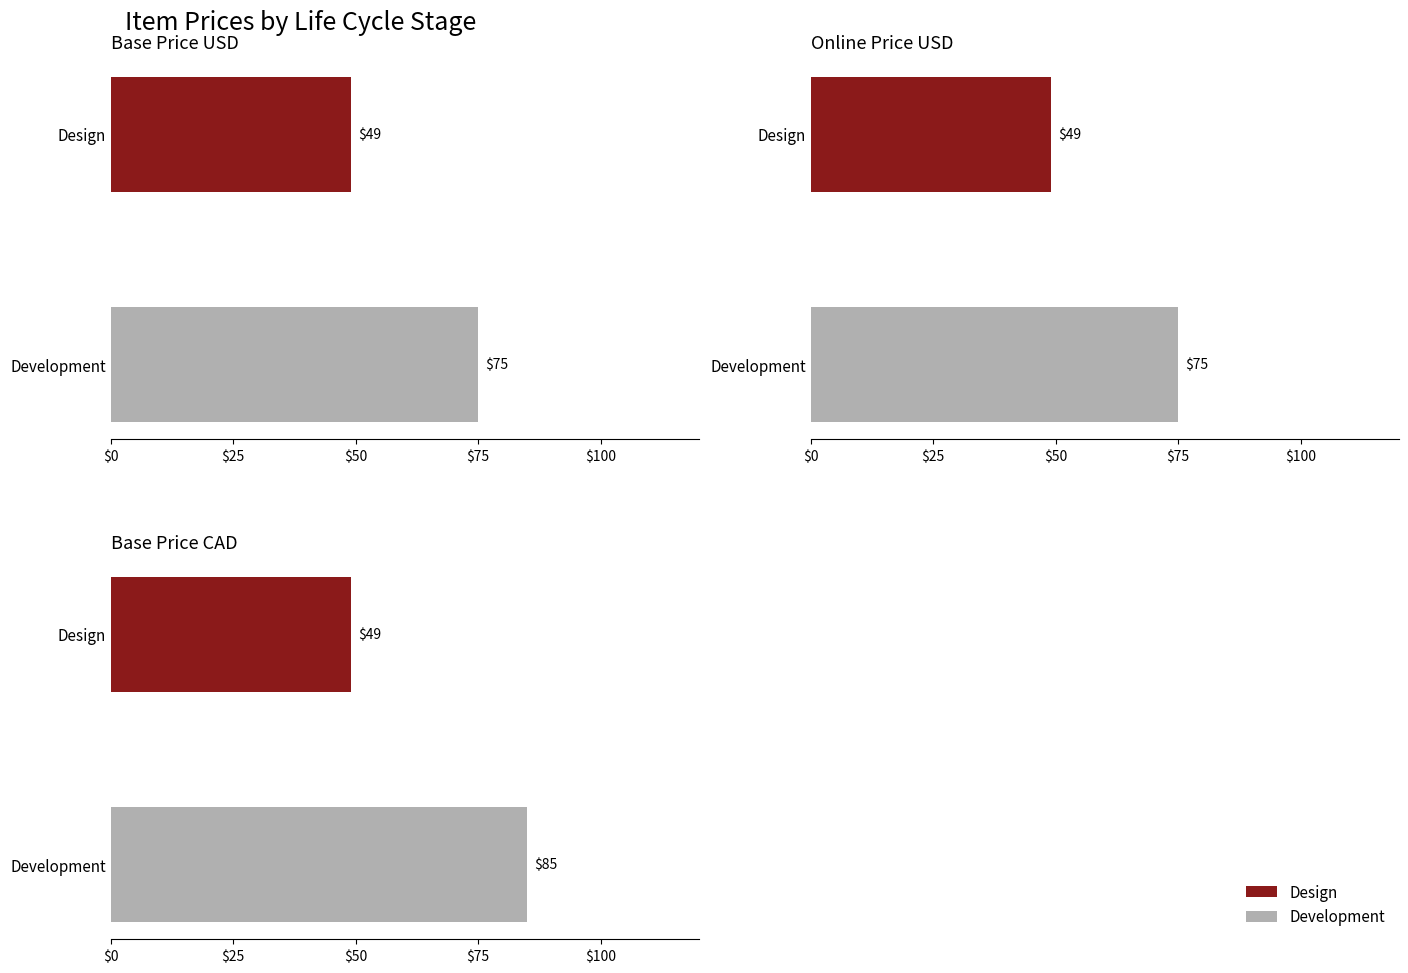

What is the highest value of the Original Online Price USD series?

75